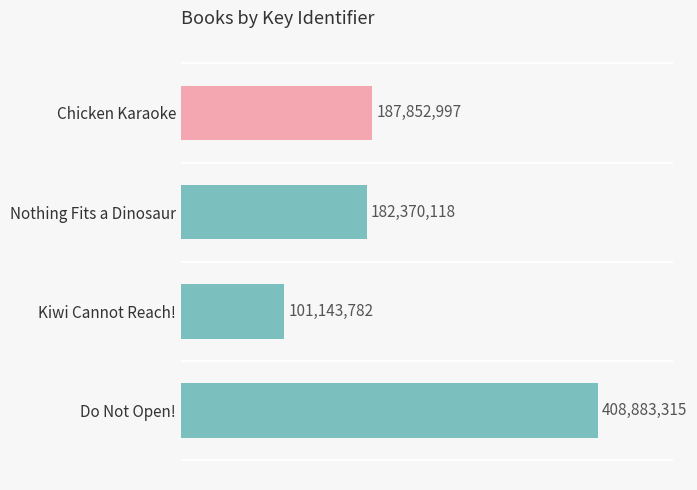

List the labels in order of value, smallest first.

Kiwi Cannot Reach!, Nothing Fits a Dinosaur, Chicken Karaoke, Do Not Open!